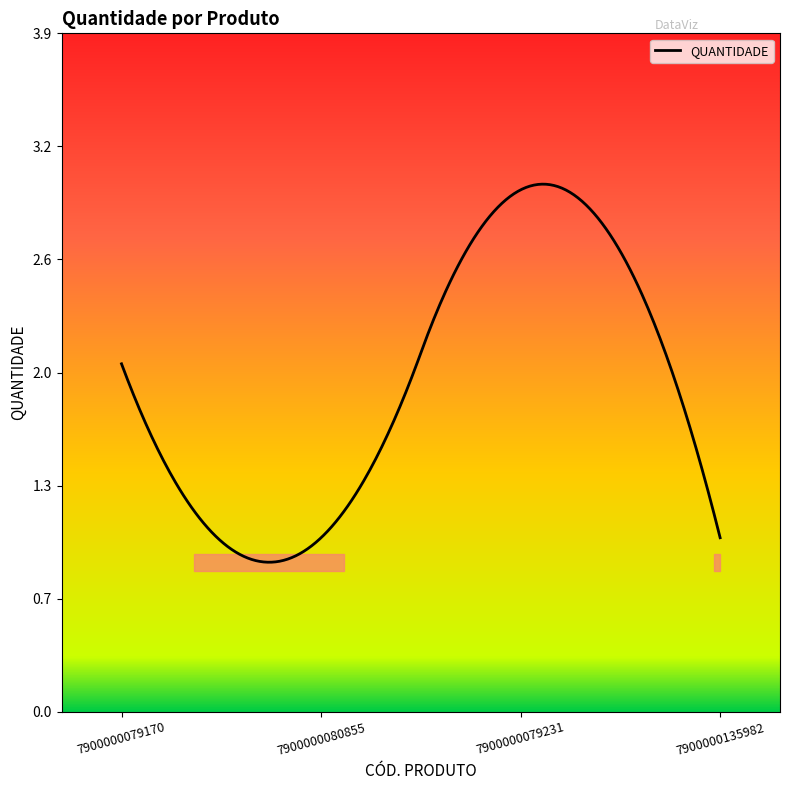

Does the chart have visible grid lines?

No